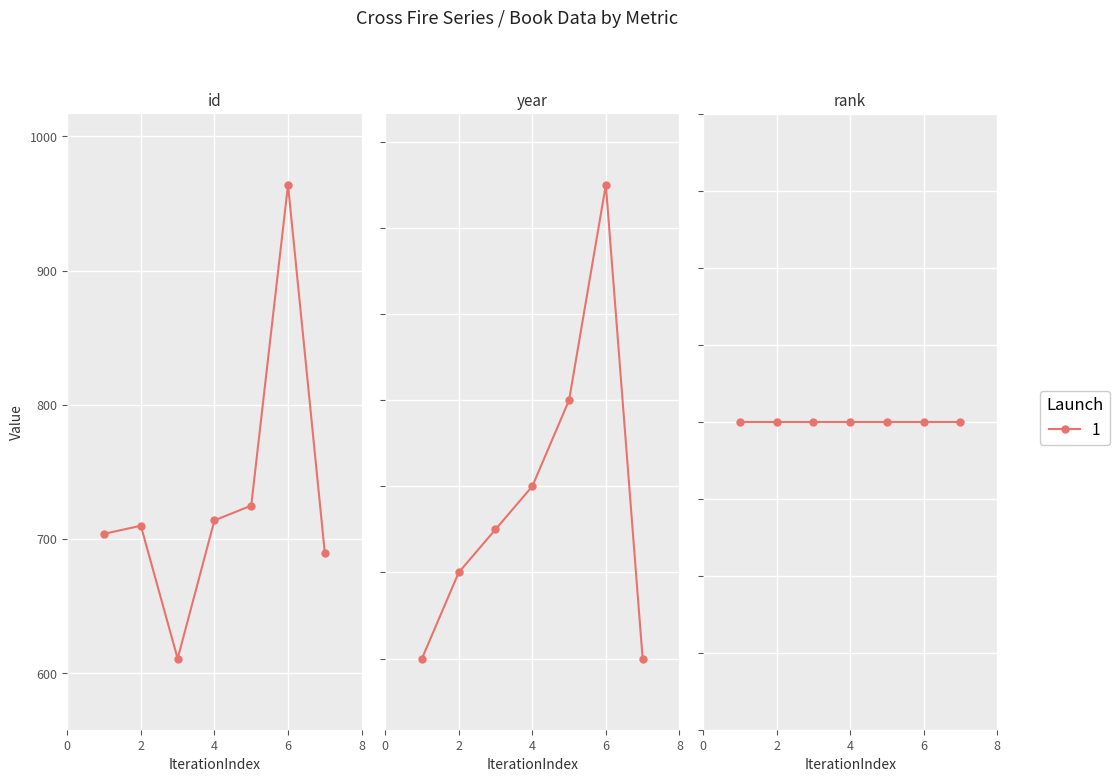

Does the chart display data point markers on the line(s)?

Yes